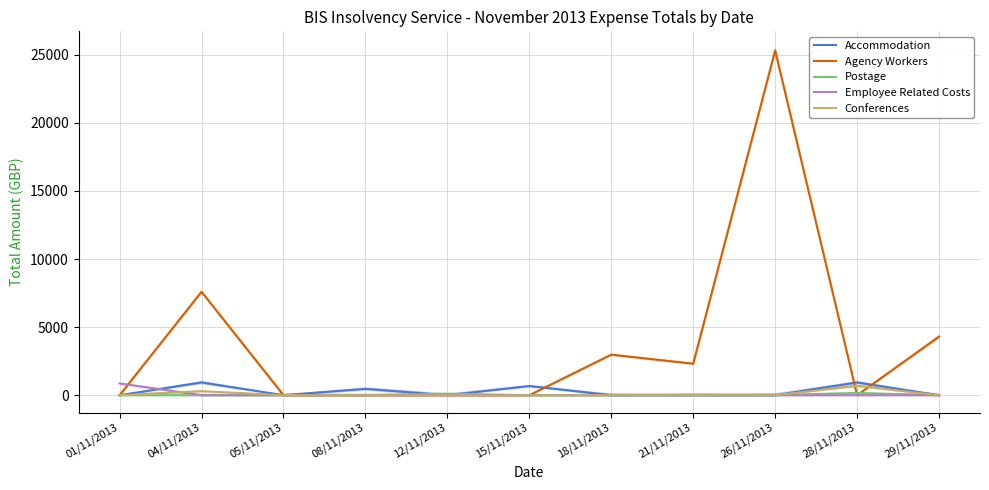

How many data points does each series have?

11